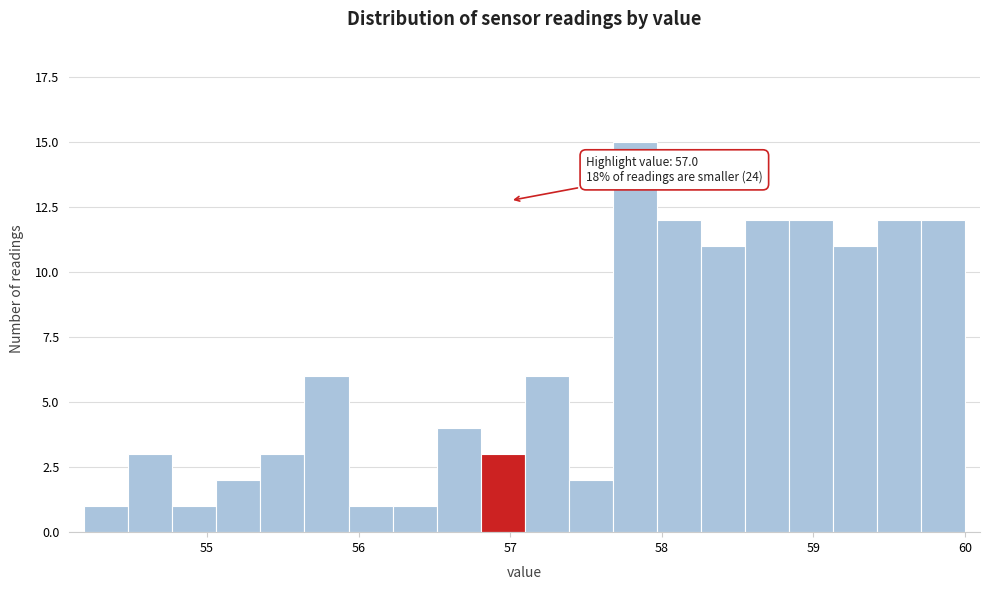

Around what value on the x-axis is the tallest bar? Give the approximate position of its centre, as read against the axis.

57.8